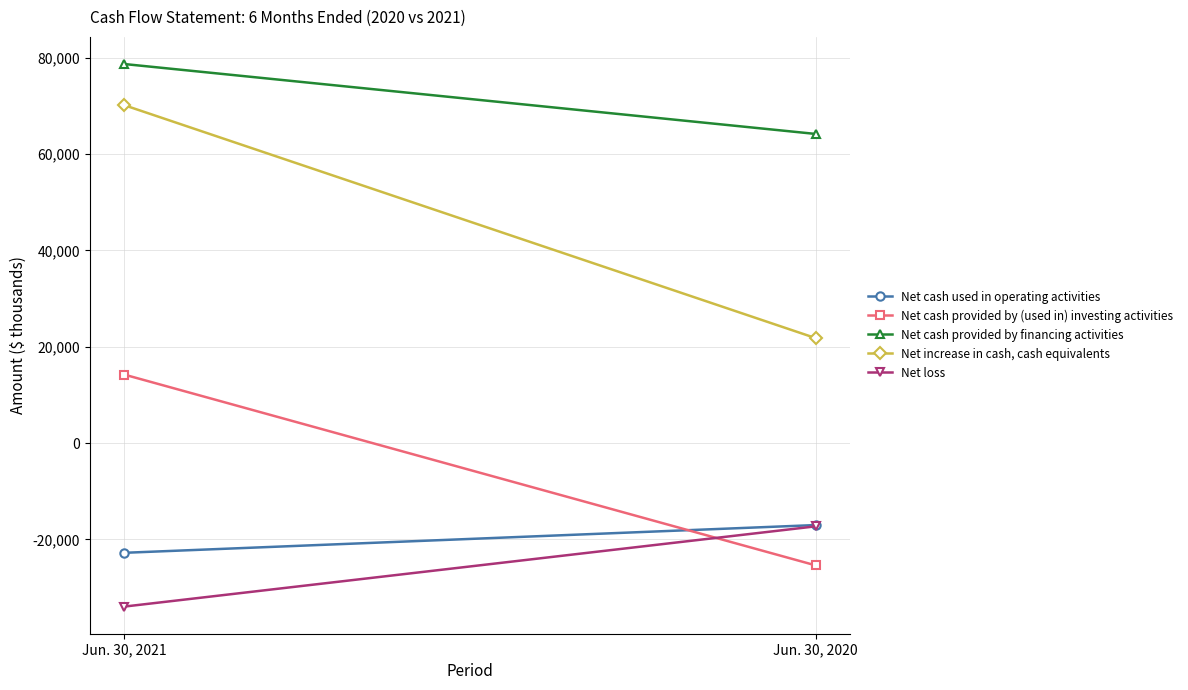

What is the smallest value displayed?

-33932